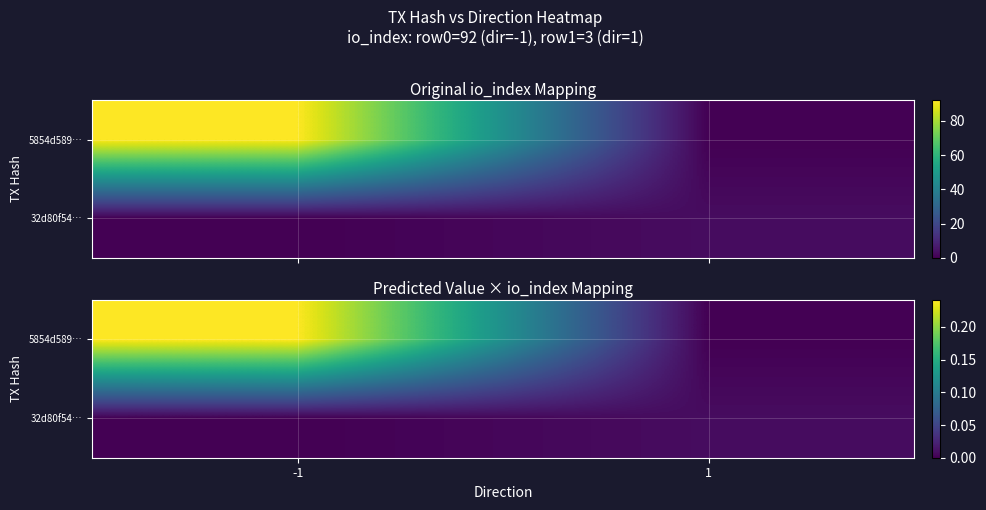

Is it true that 32d80f54… equals 0.0 at 1?

False